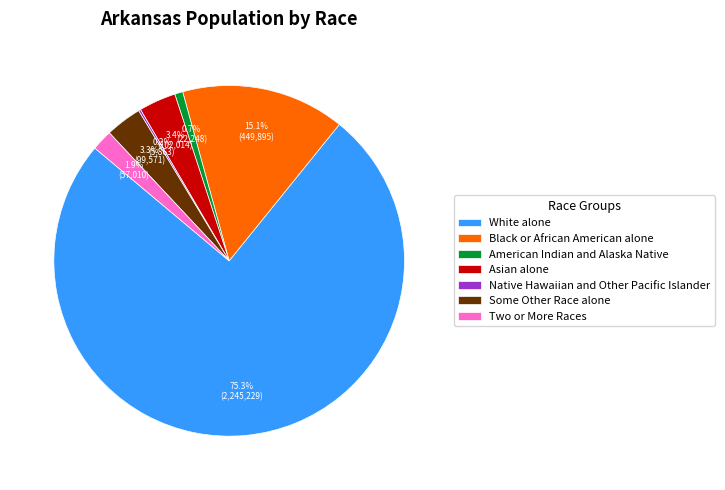

Which slice is the largest?

White alone